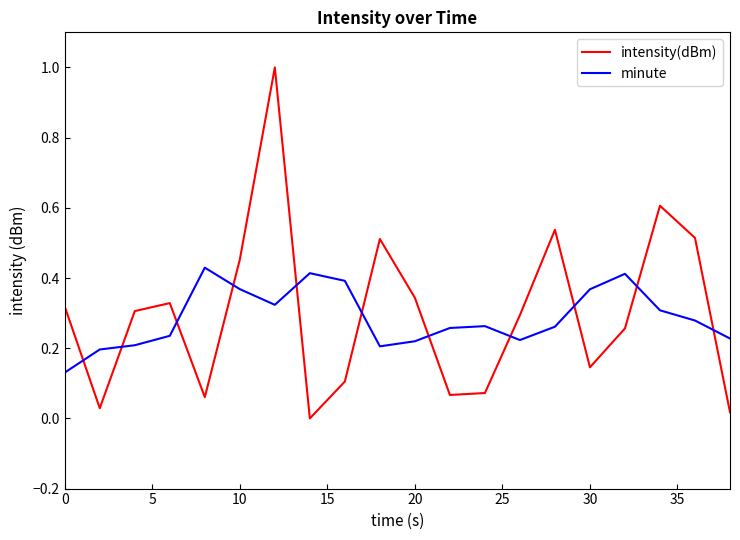

How many intersections are there between minute and intensity(dBm)?

11